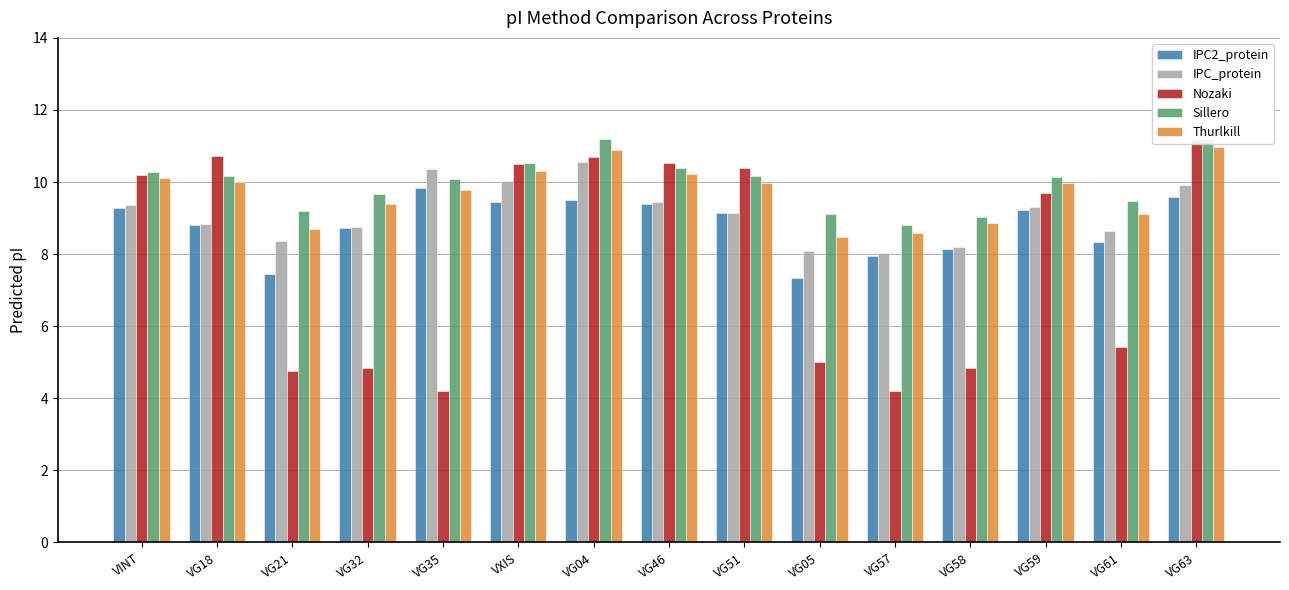

What position from the left is VG46?

8